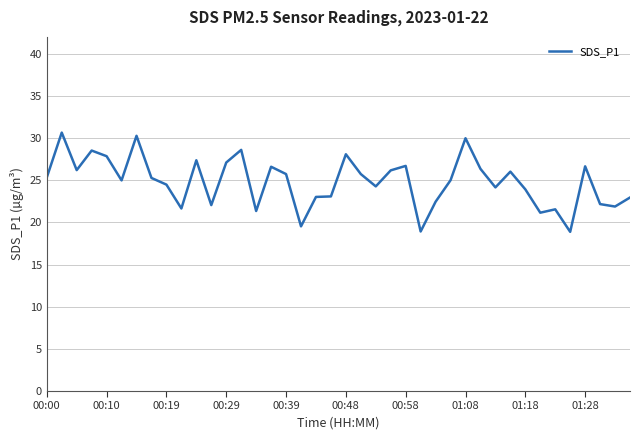

What is the difference between the maximum and minimum values?

11.8